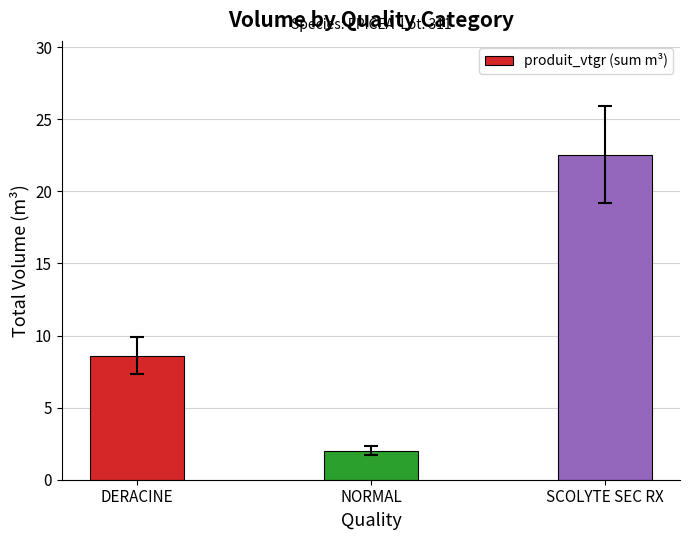

What is the maximum value shown in the chart?

22.5